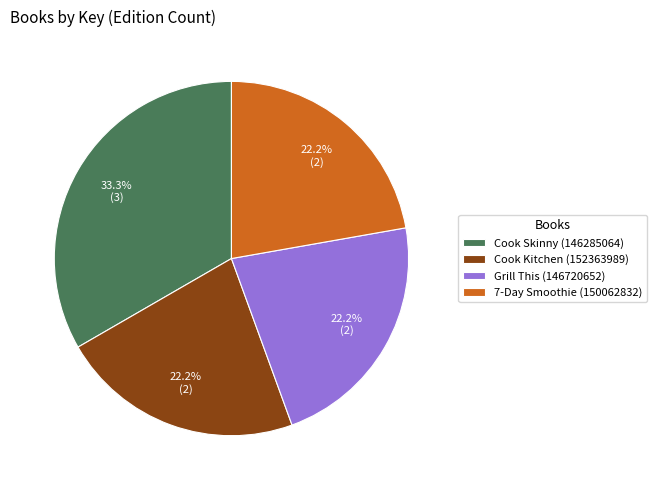

What percentage is NOT represented by Grill This (146720652)?

77.8%